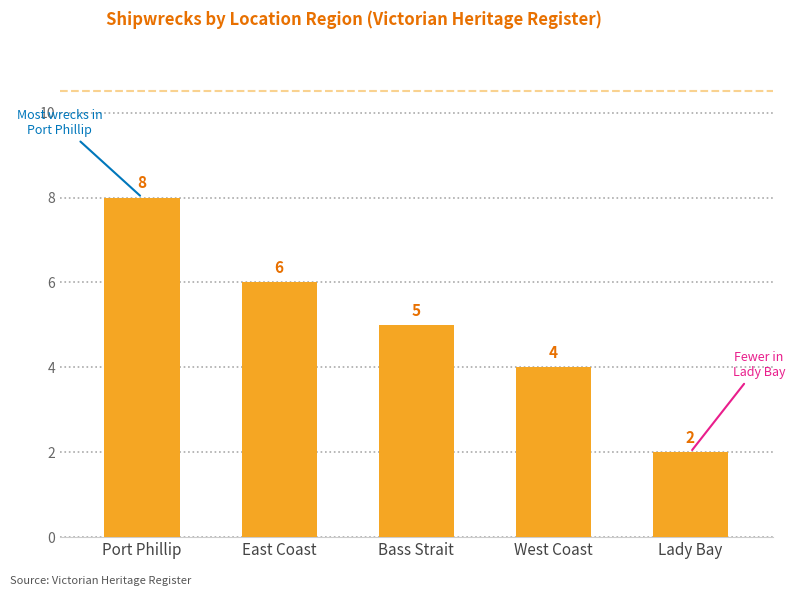

What is the change in value from Bass Strait to West Coast?

-1